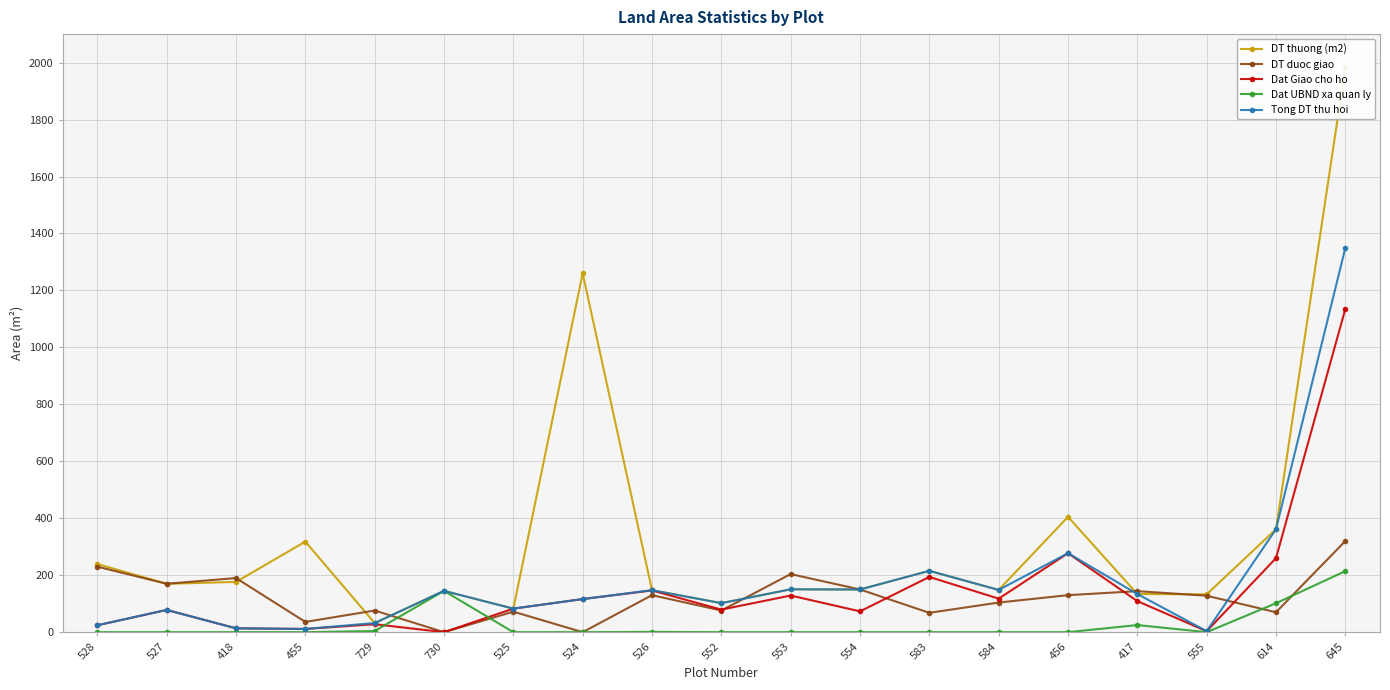

The value of Dat Giao cho ho at 584 is 196.8. True or false?

False